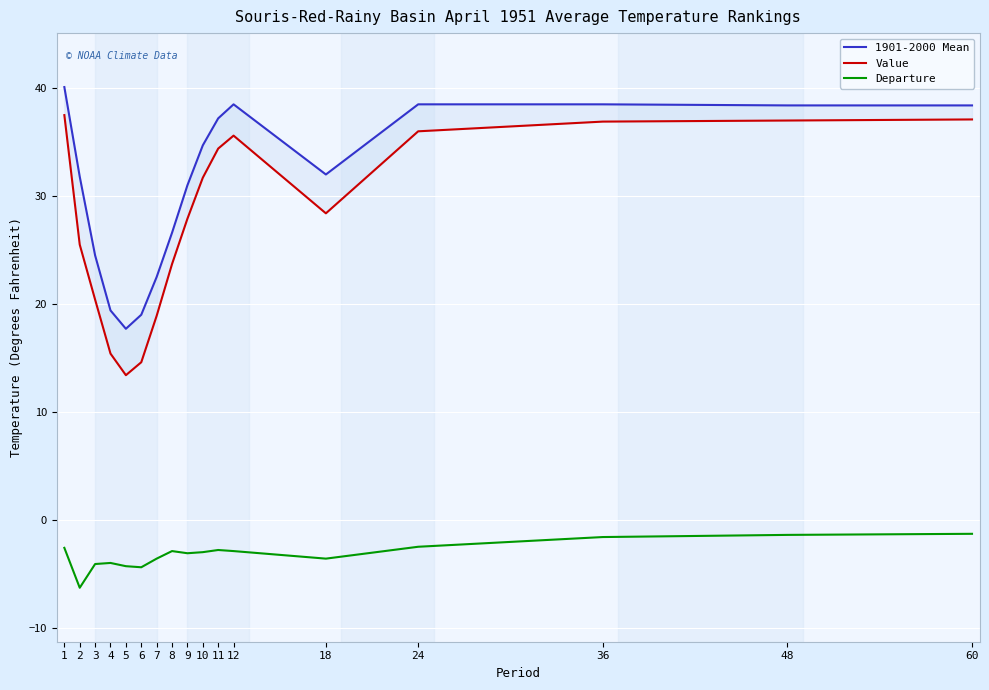

What is the approximate value of Departure at 4?

-4.0